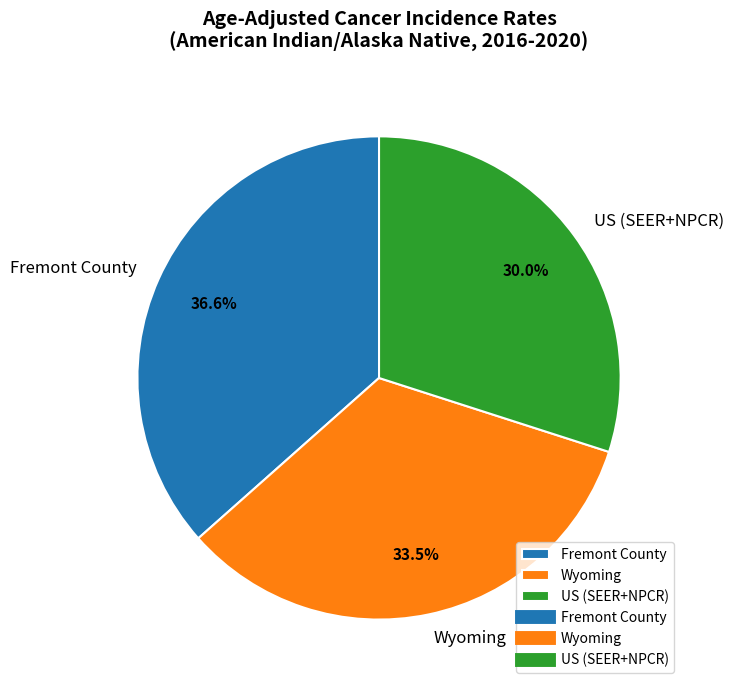

What percentage is NOT represented by US (SEER+NPCR)?

70.0%